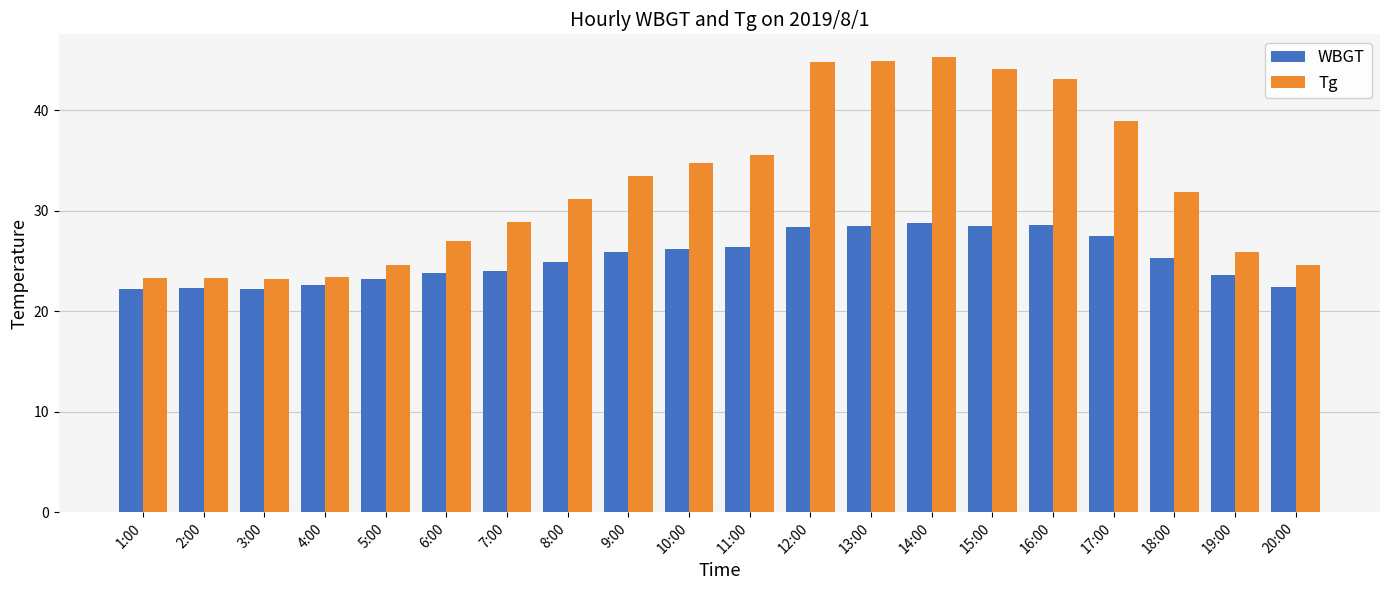

What is the sum of all Tg values?

652.3